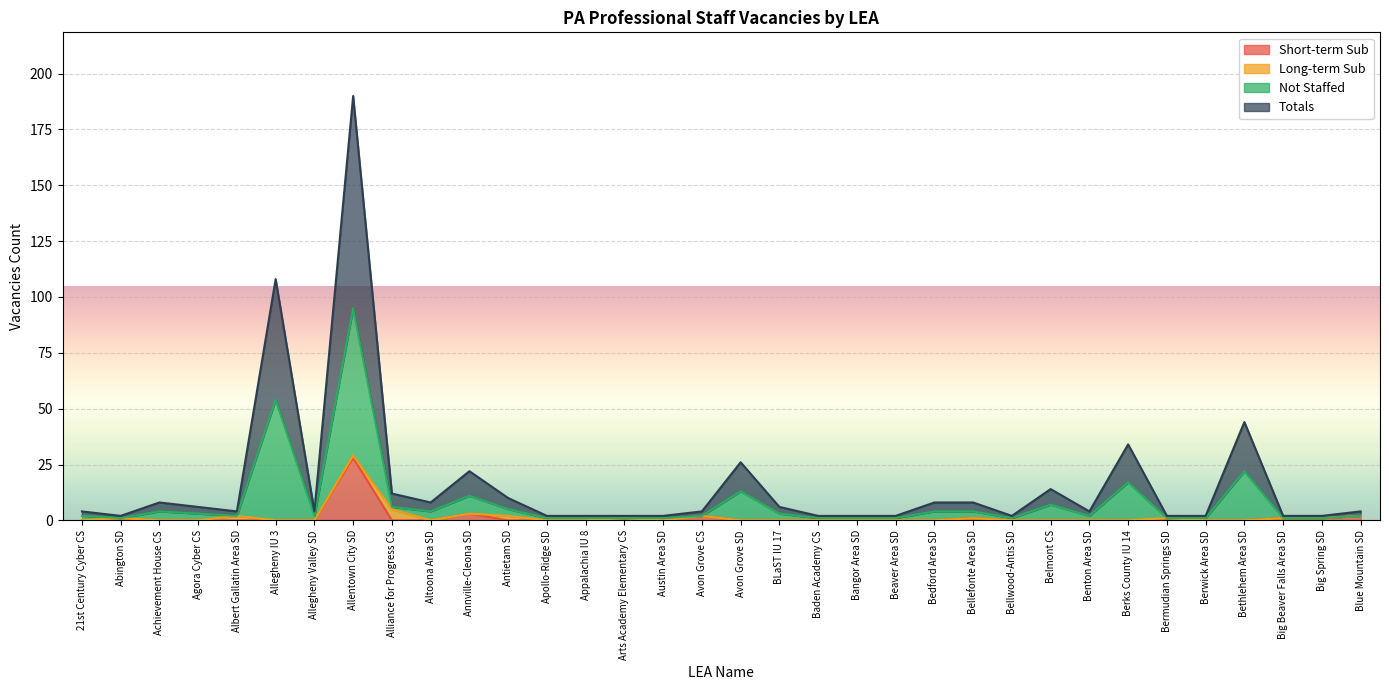

True or false: Short-term Sub has a value of 14 at 21st Century Cyber CS.

False